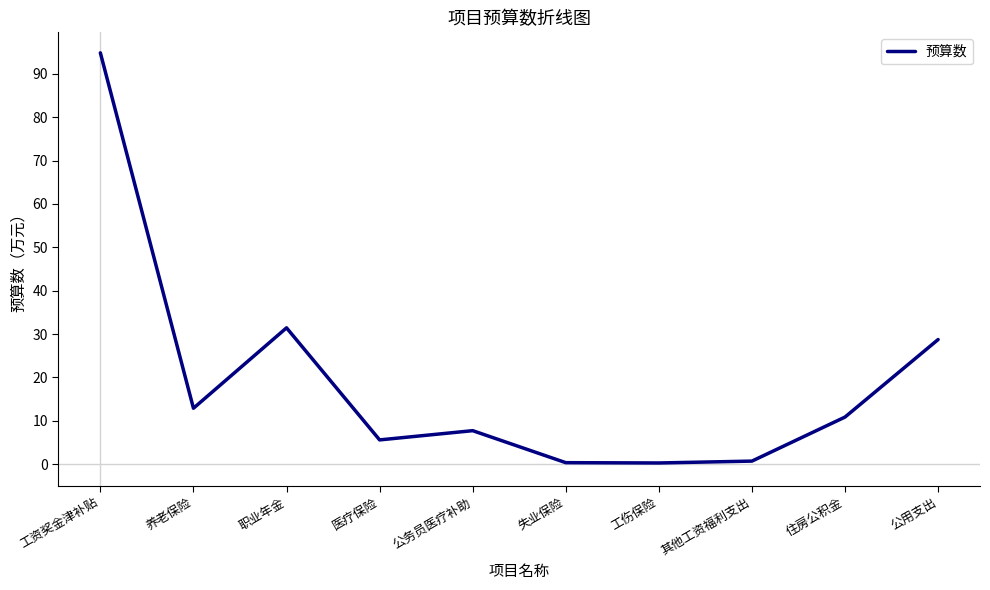

Where is the first local minimum?

养老保险